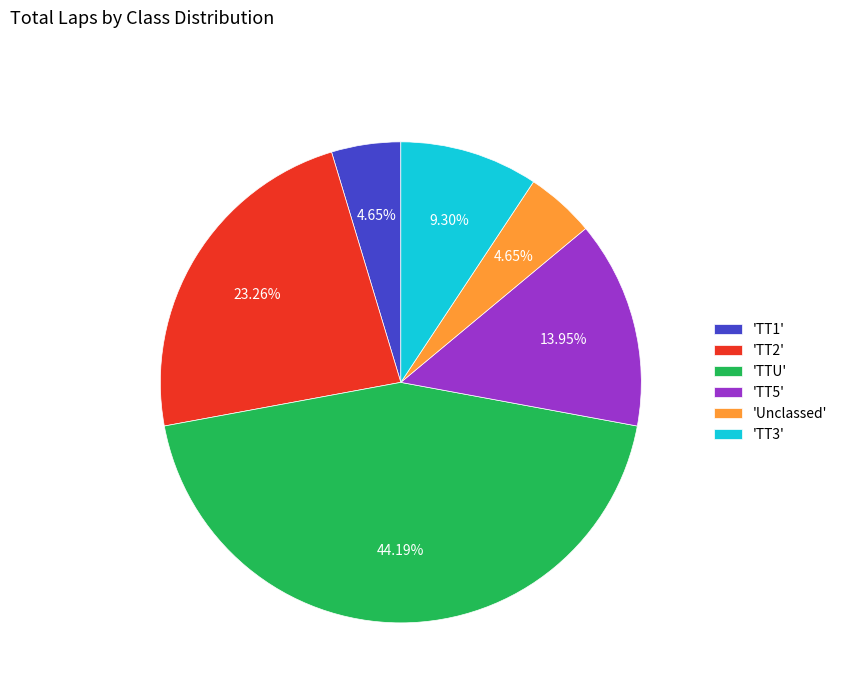

Which category has the biggest portion of the pie?

'TTU'